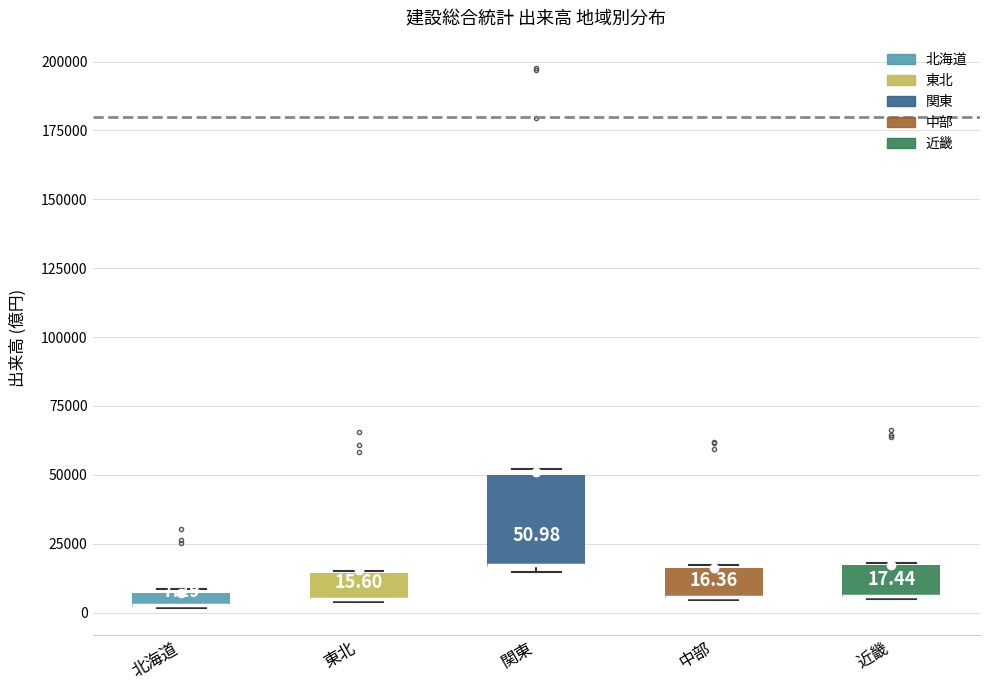

Which box is the tallest, from its lower edge to its upper edge?

関東